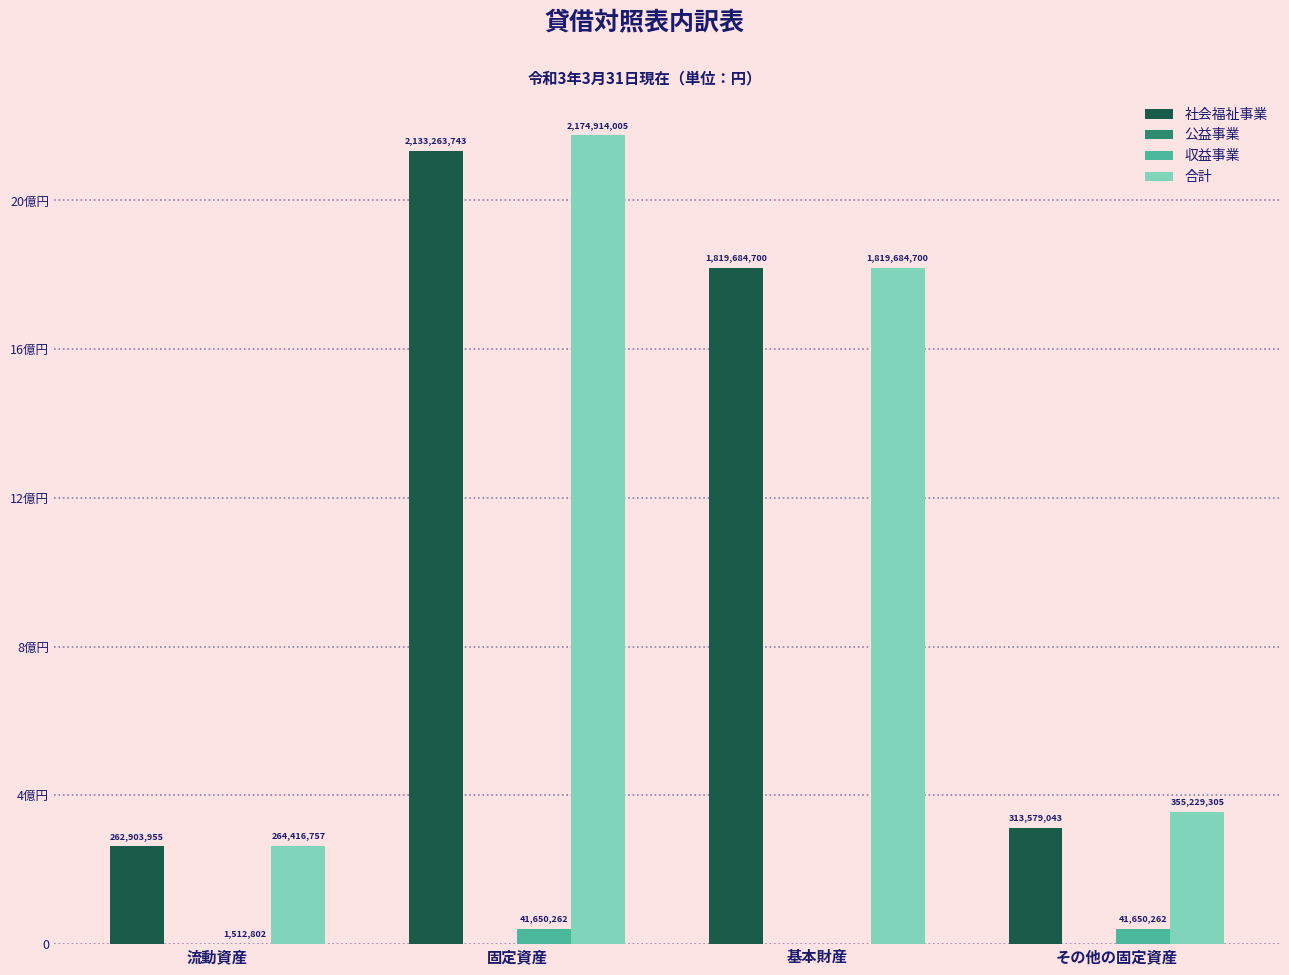

What is the average value of the 合計 series?

1153561192